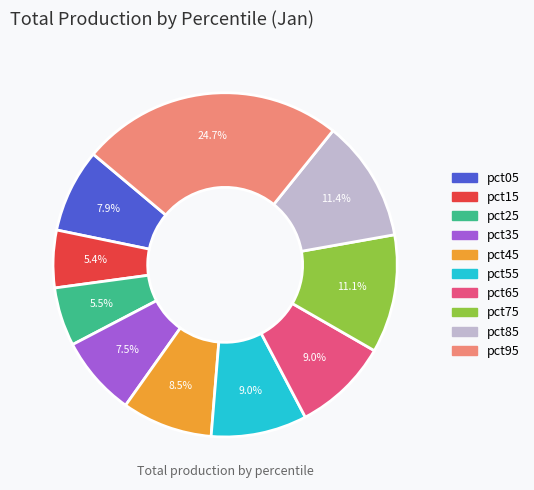

Which has a higher value, pct15 or pct55?

pct55